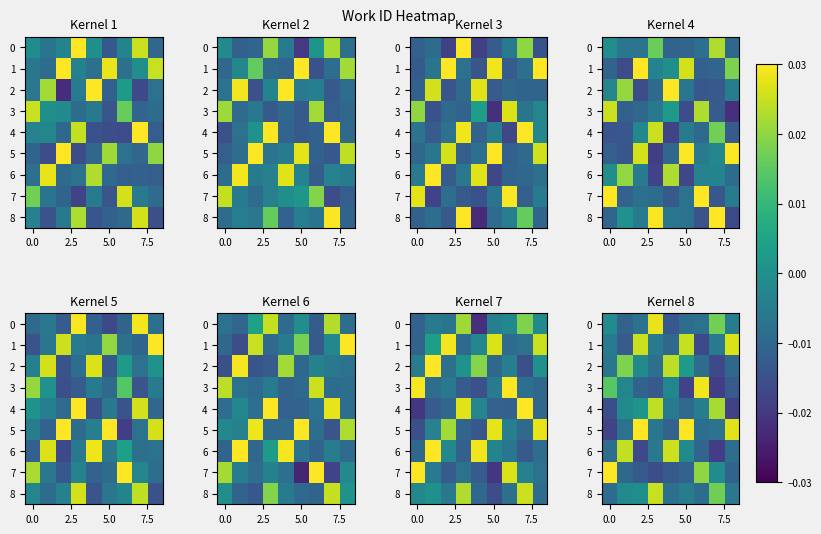

How many data points does each series have?

9